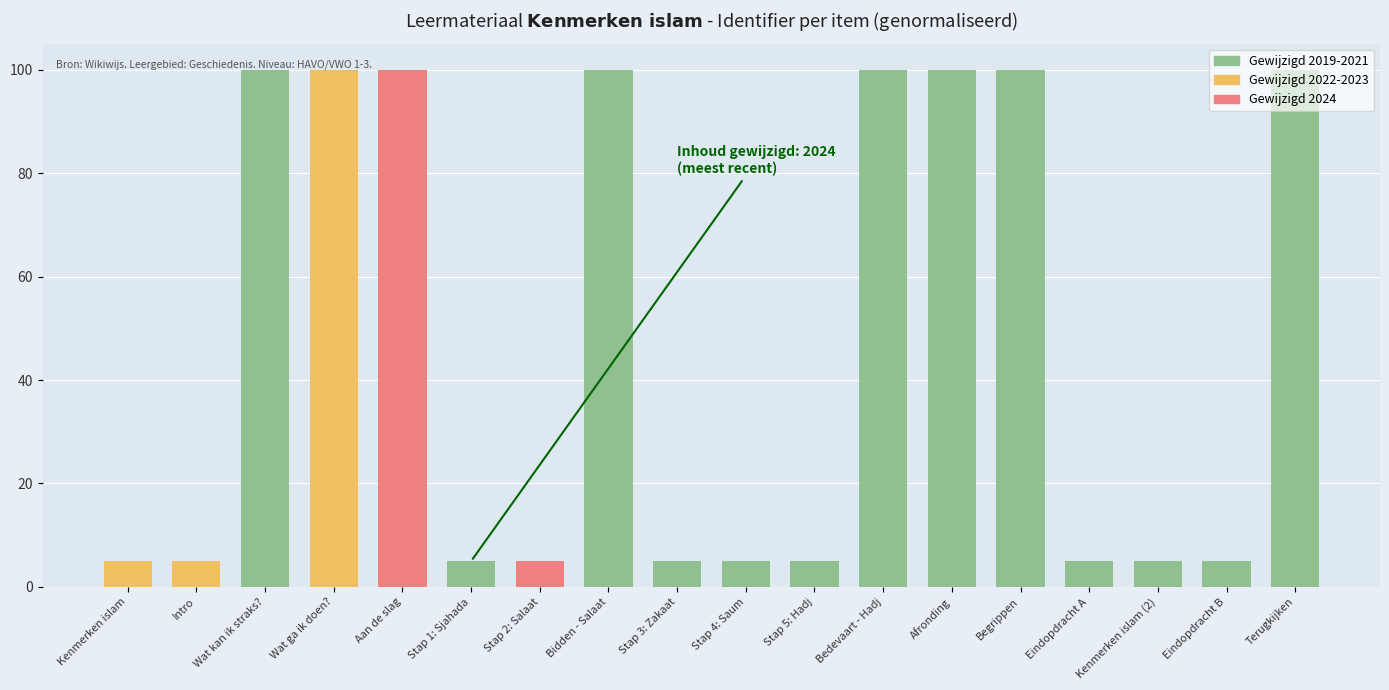

What is the greatest value displayed?

100.0